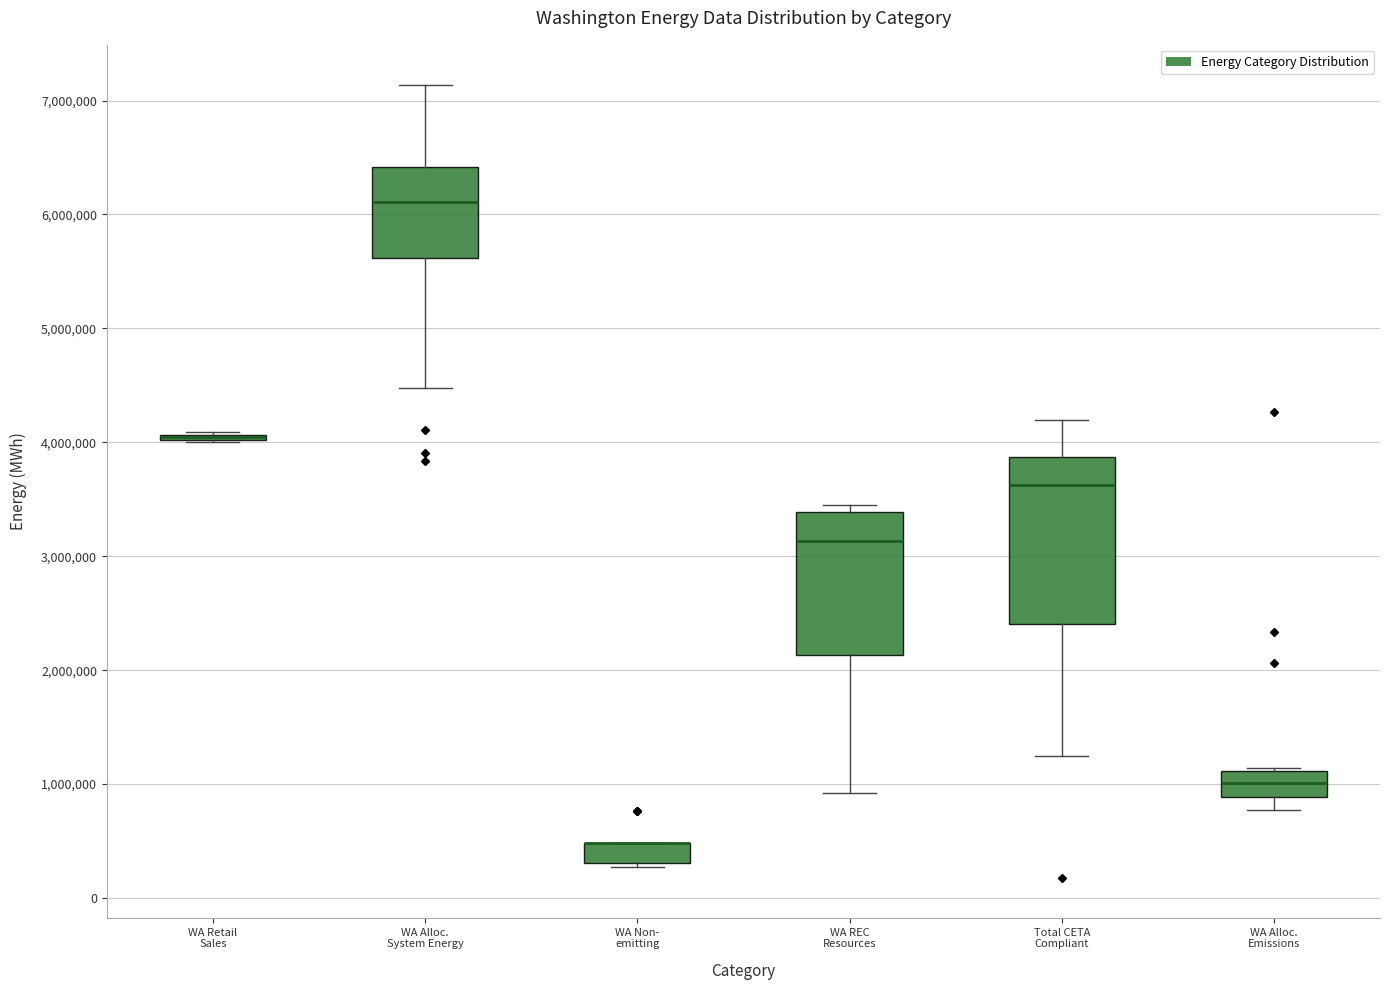

Reading left to right, transcribe this box plot: for each box, give where its median line is, the range the box spans, and where its two whiskers end, as read against the y-axis. The values are not printed on the chart, so give them approximately, as read against the axis.

WA Retail Sales: box collapsed to a line at 4000000, whiskers 4000000 to 4100000
WA Alloc. System Energy: median 6100000, box 5600000 to 6400000, whiskers 4500000 to 7100000
WA Non- emitting: median 500000 (drawn on the box's upper edge), box 300000 to 500000, whiskers 300000 (just below the box's lower edge) to 500000
WA REC Resources: median 3100000, box 2100000 to 3400000, whiskers 900000 to 3500000
Total CETA Compliant: median 3600000, box 2400000 to 3900000, whiskers 1200000 to 4200000
WA Alloc. Emissions: median 1000000, box 900000 to 1100000, whiskers 800000 to 1100000